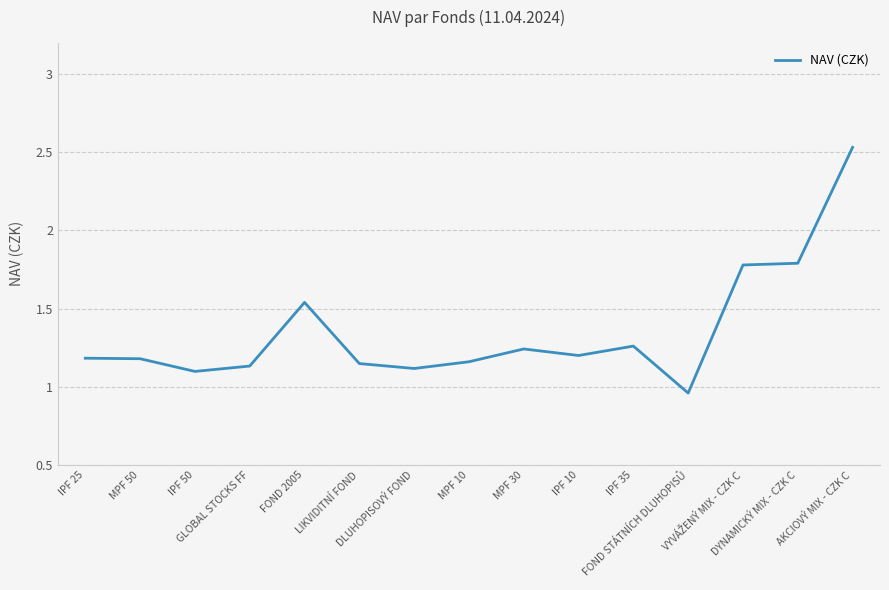

What is the difference between the maximum and minimum values?

1.6